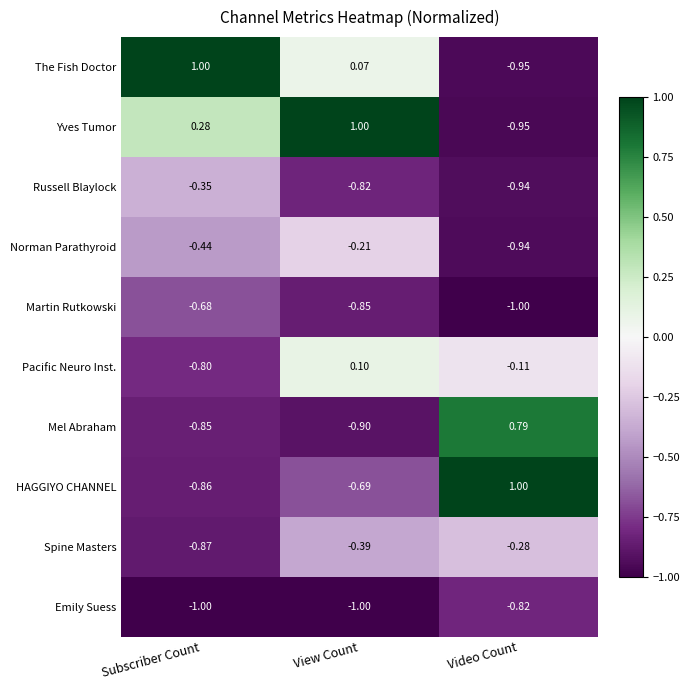

At which category is the sum across all series the highest?

View Count